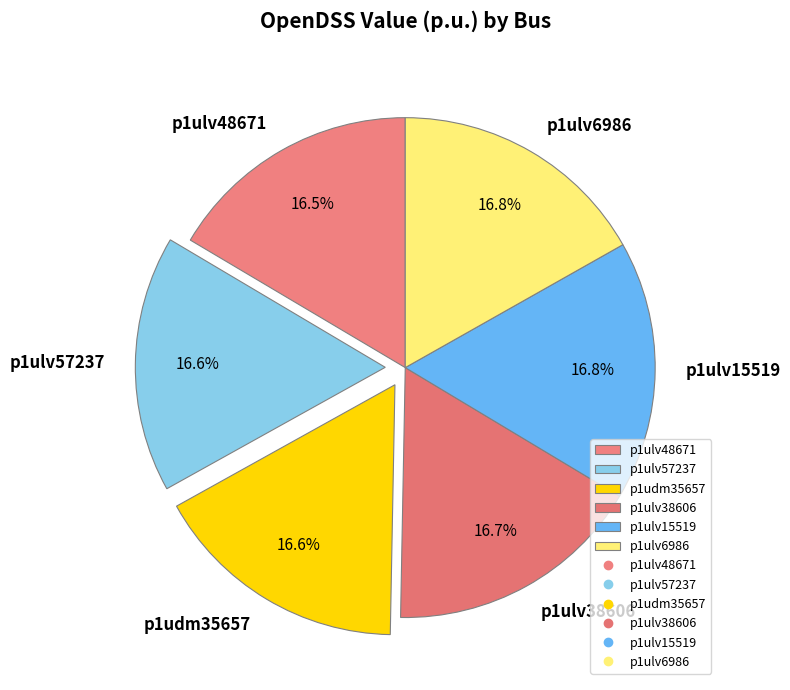

How many slices are in this pie chart?

6